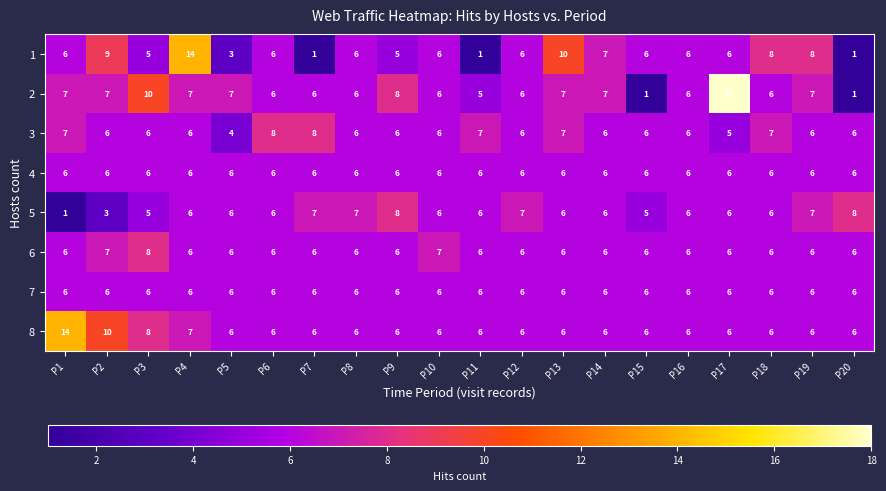

What is the sum of all 7 values?

120